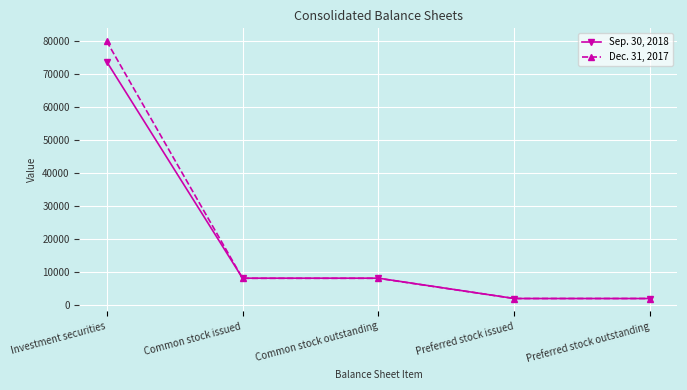

What is the greatest value displayed?

79990